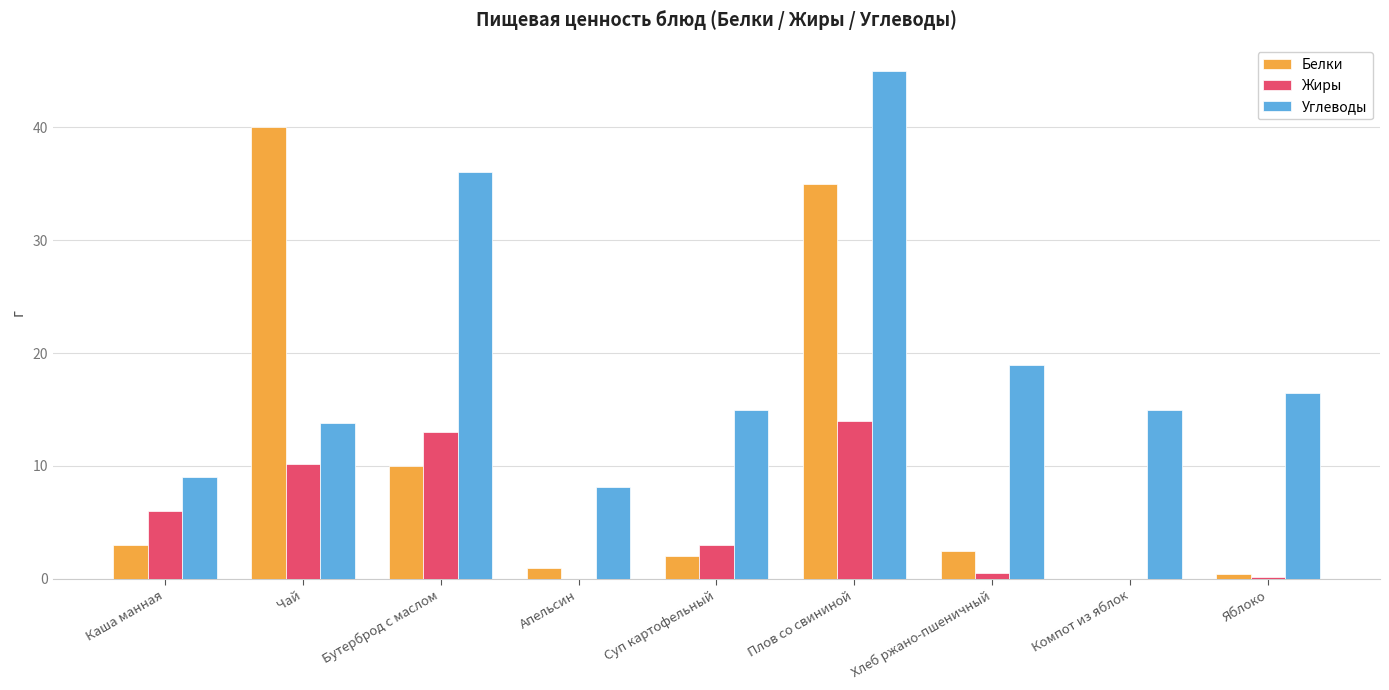

At which label does Белки reach its peak?

Чай